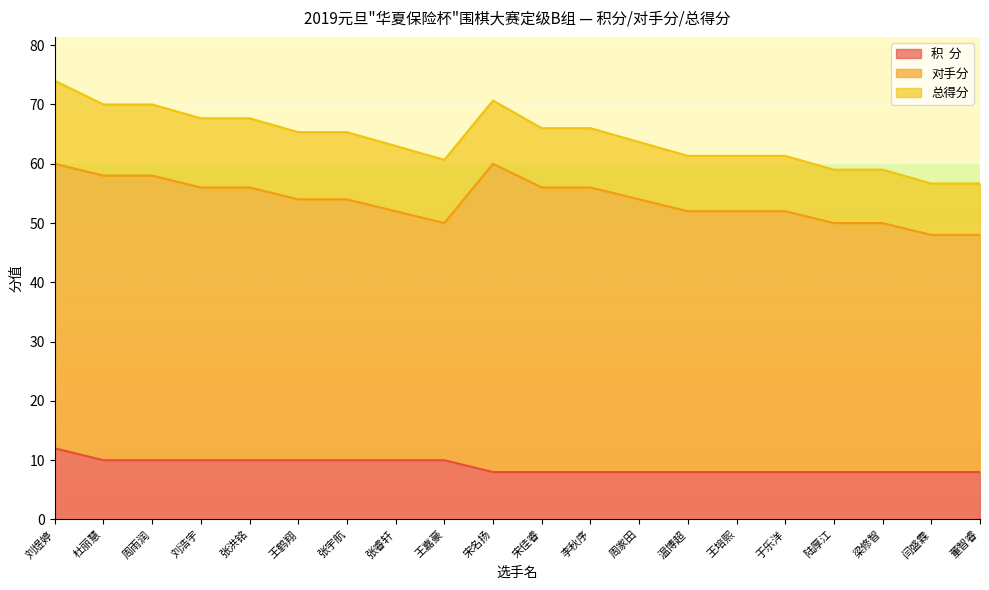

At how many categories does at least one series exceed 18?

20